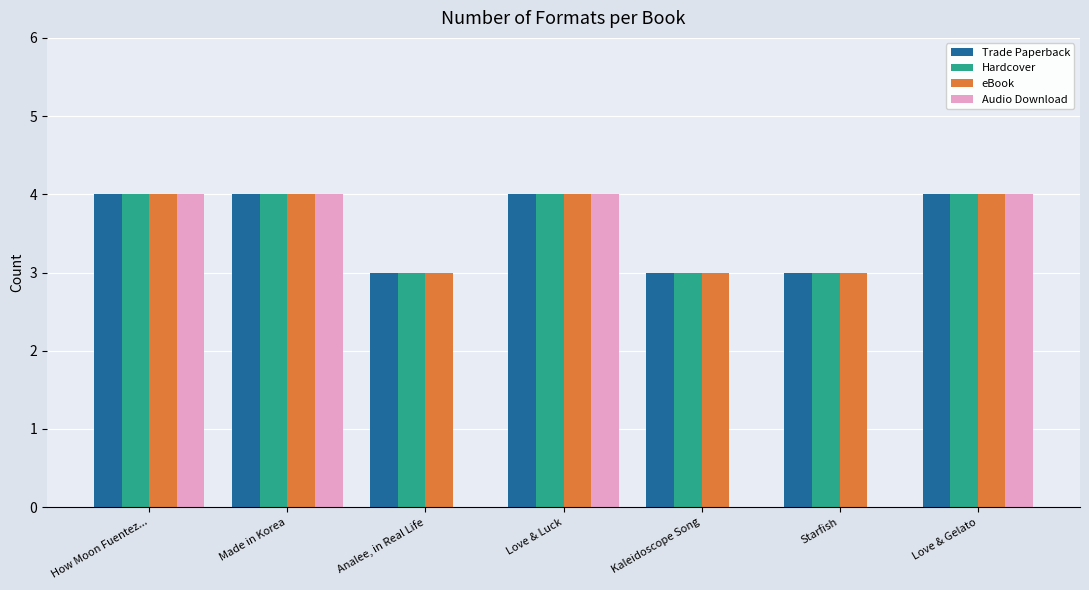

Reading right to left, list all the values displayed in this chart.

Trade Paperback: 4	3	3	4	3	4	4
Hardcover: 4	3	3	4	3	4	4
eBook: 4	3	3	4	3	4	4
Audio Download: 4	0	0	4	0	4	4